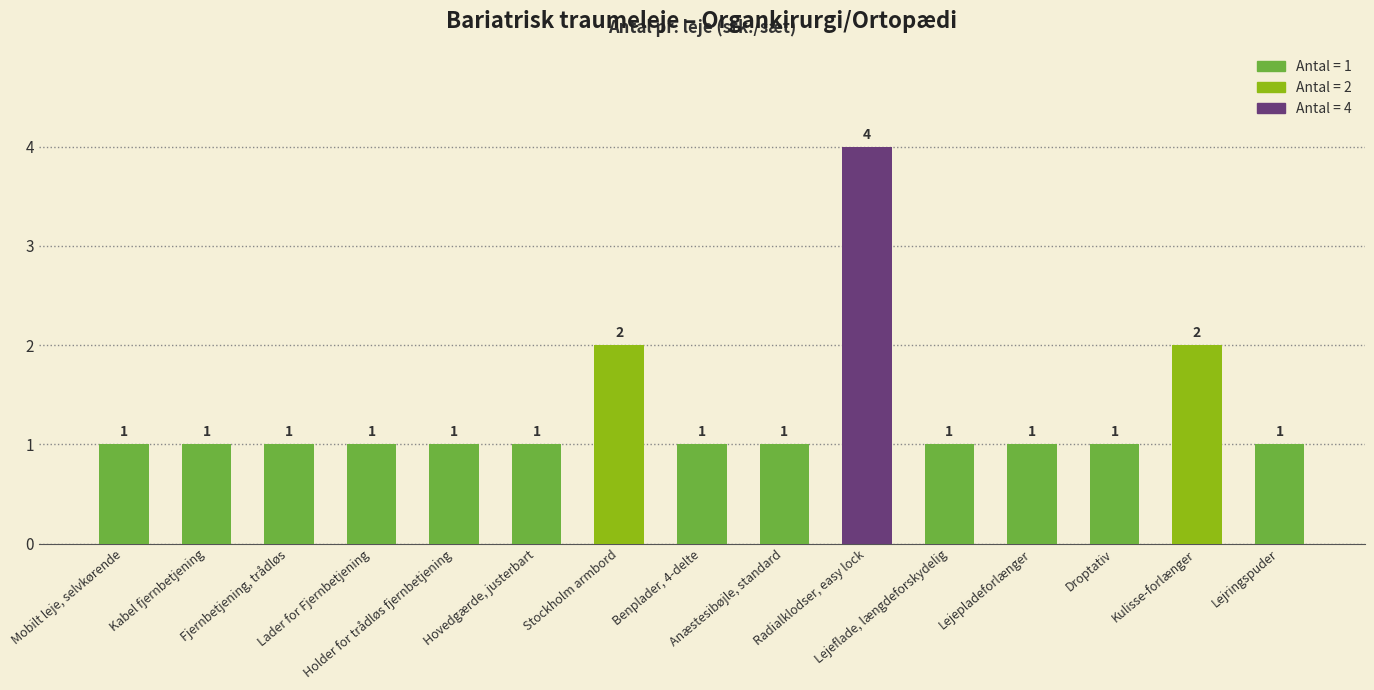

What is the smallest value displayed?

1